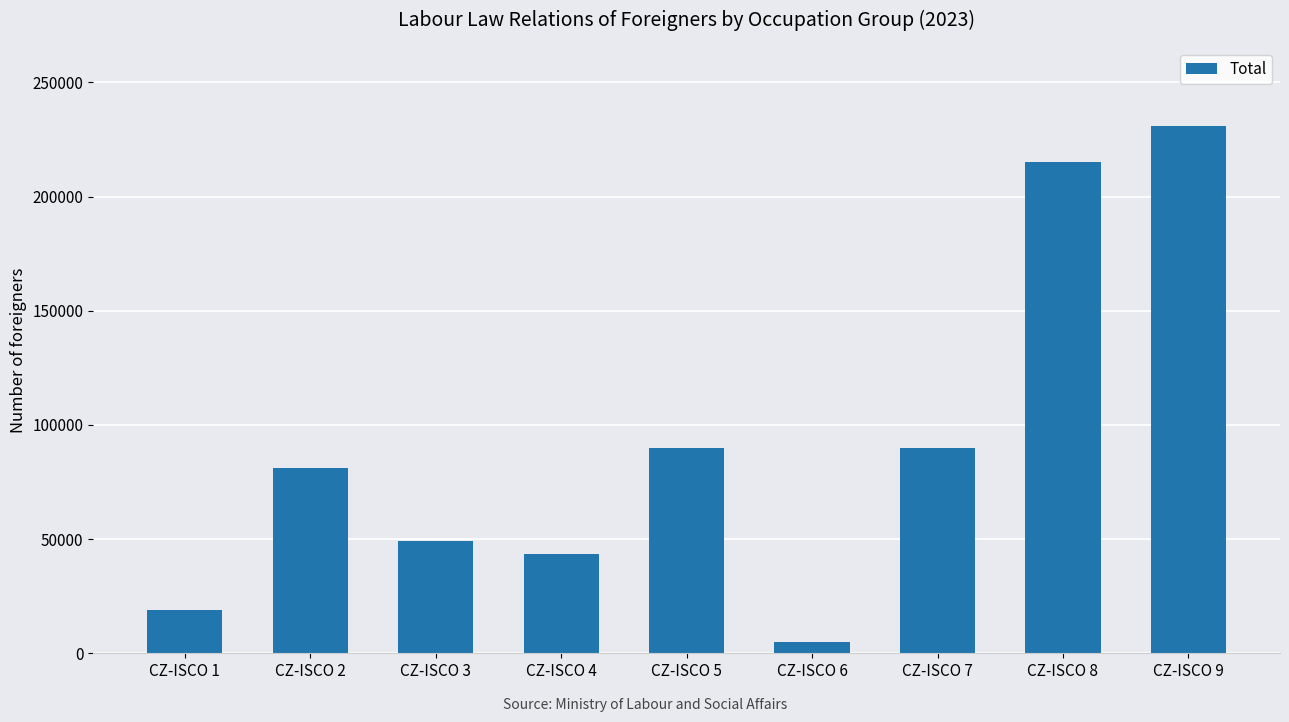

True or false: the data shows 49076 at CZ-ISCO 3.

True